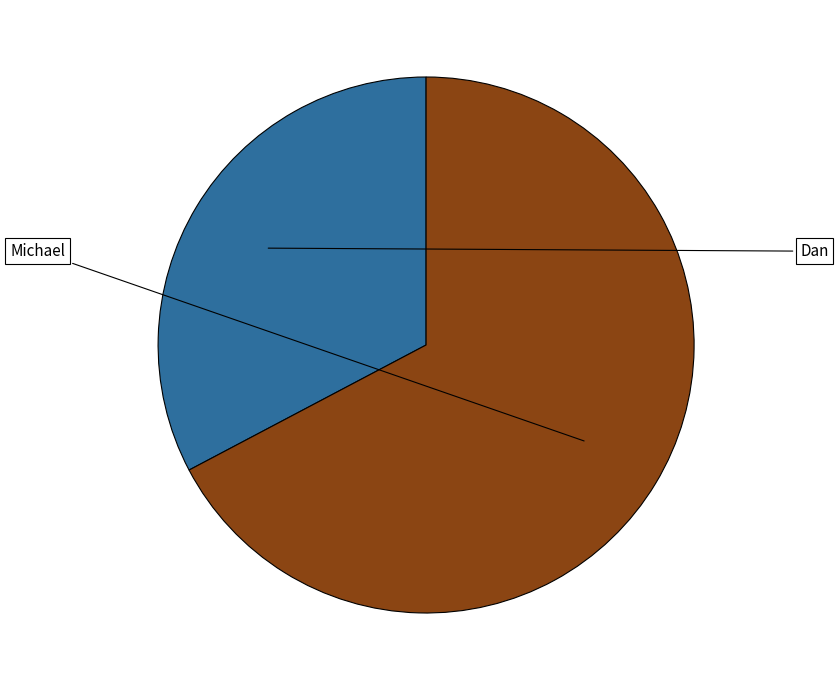

Count the number of slices in the pie.

2